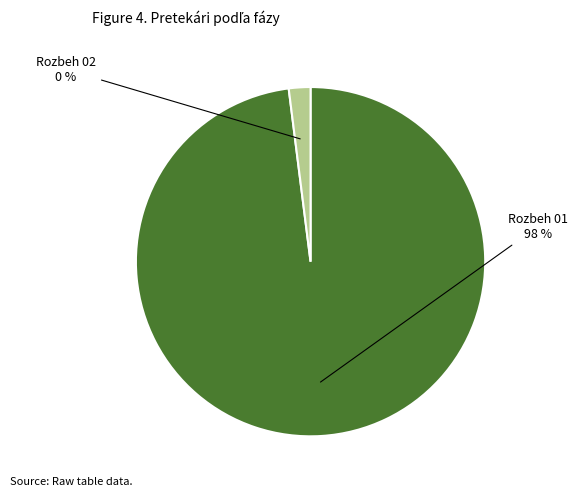

To the nearest percent, what is the combined percentage of Rozbeh 01 and Rozbeh 02?

100%